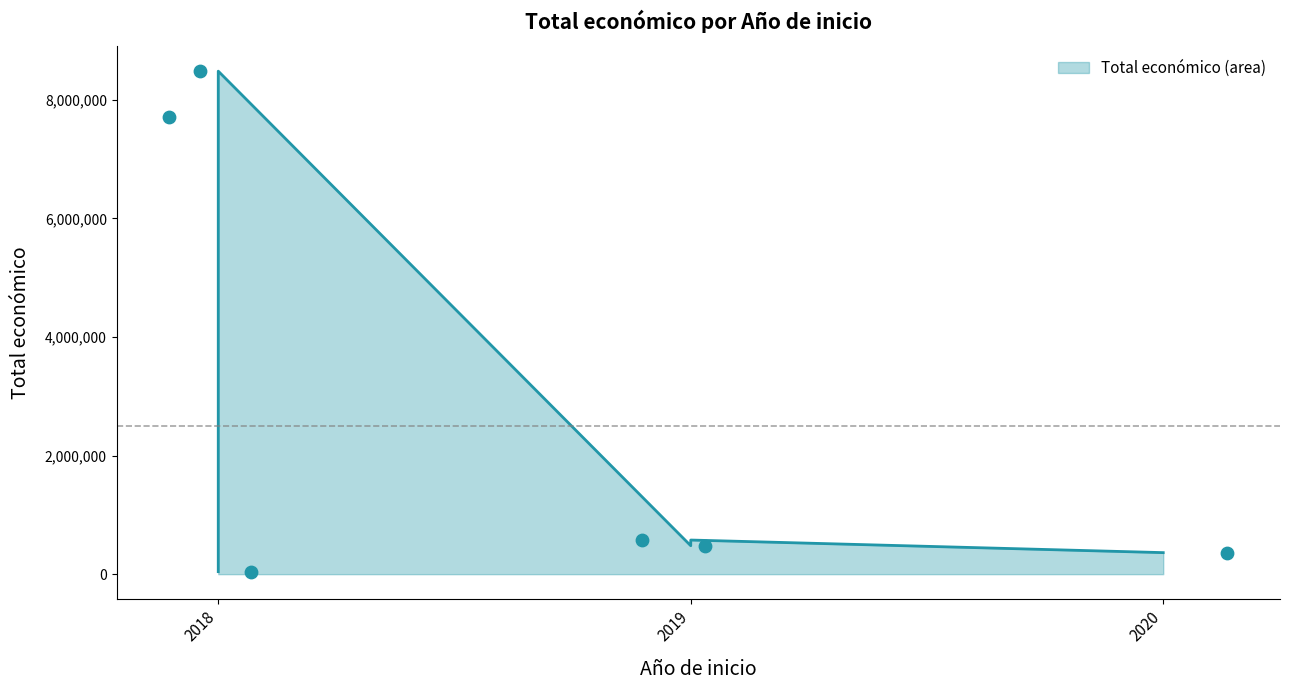

Which has a higher value, 2019 (ANPSTAND) or 2018 (Vigiasan)?

2018 (Vigiasan)